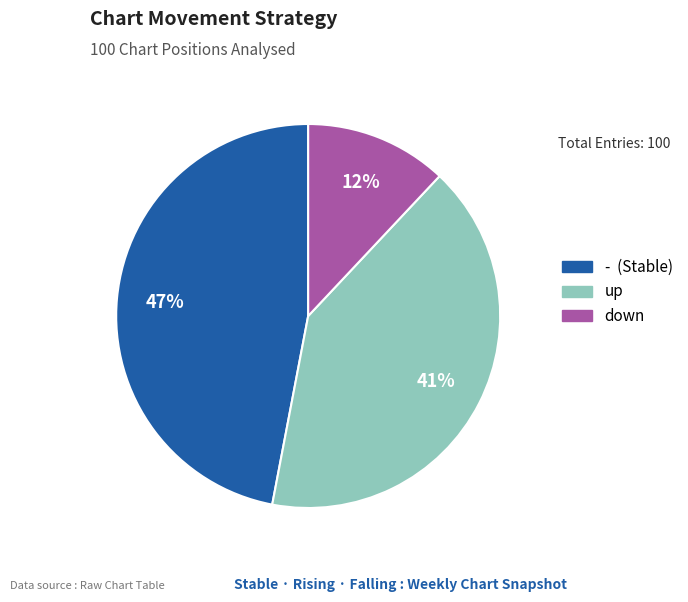

Is it true that - is 47% of the pie?

True